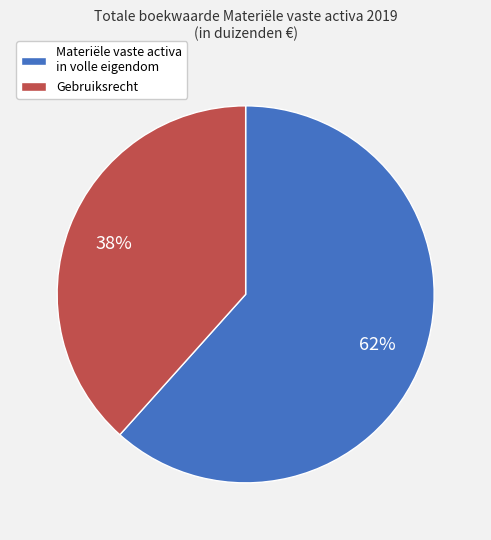

What is the largest slice in the pie chart?

Materiële vaste activa in volle eigendom